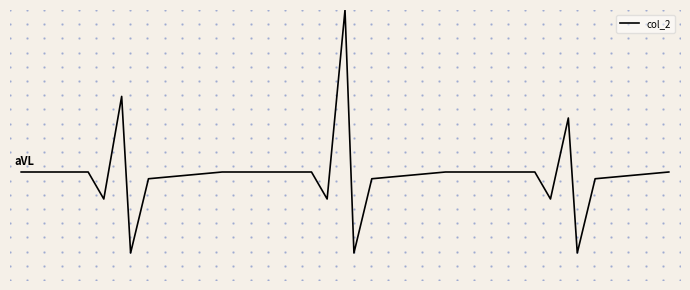

True or false: the data has more than 2 interior local peaks.

True